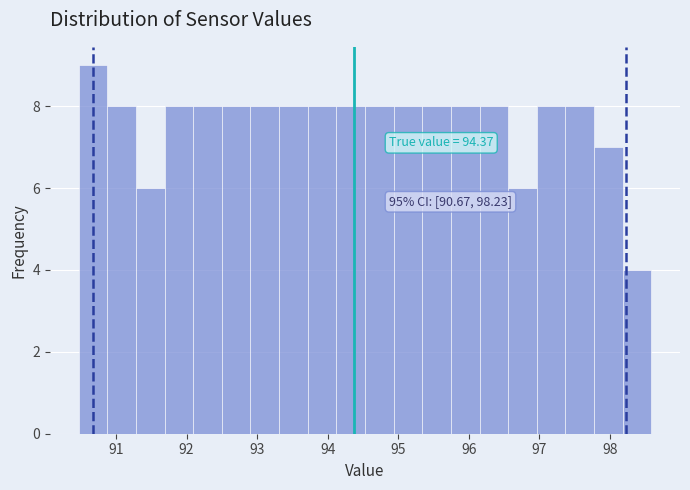

Over which range of the x-axis is the bar tallest?

90.5 to 90.9